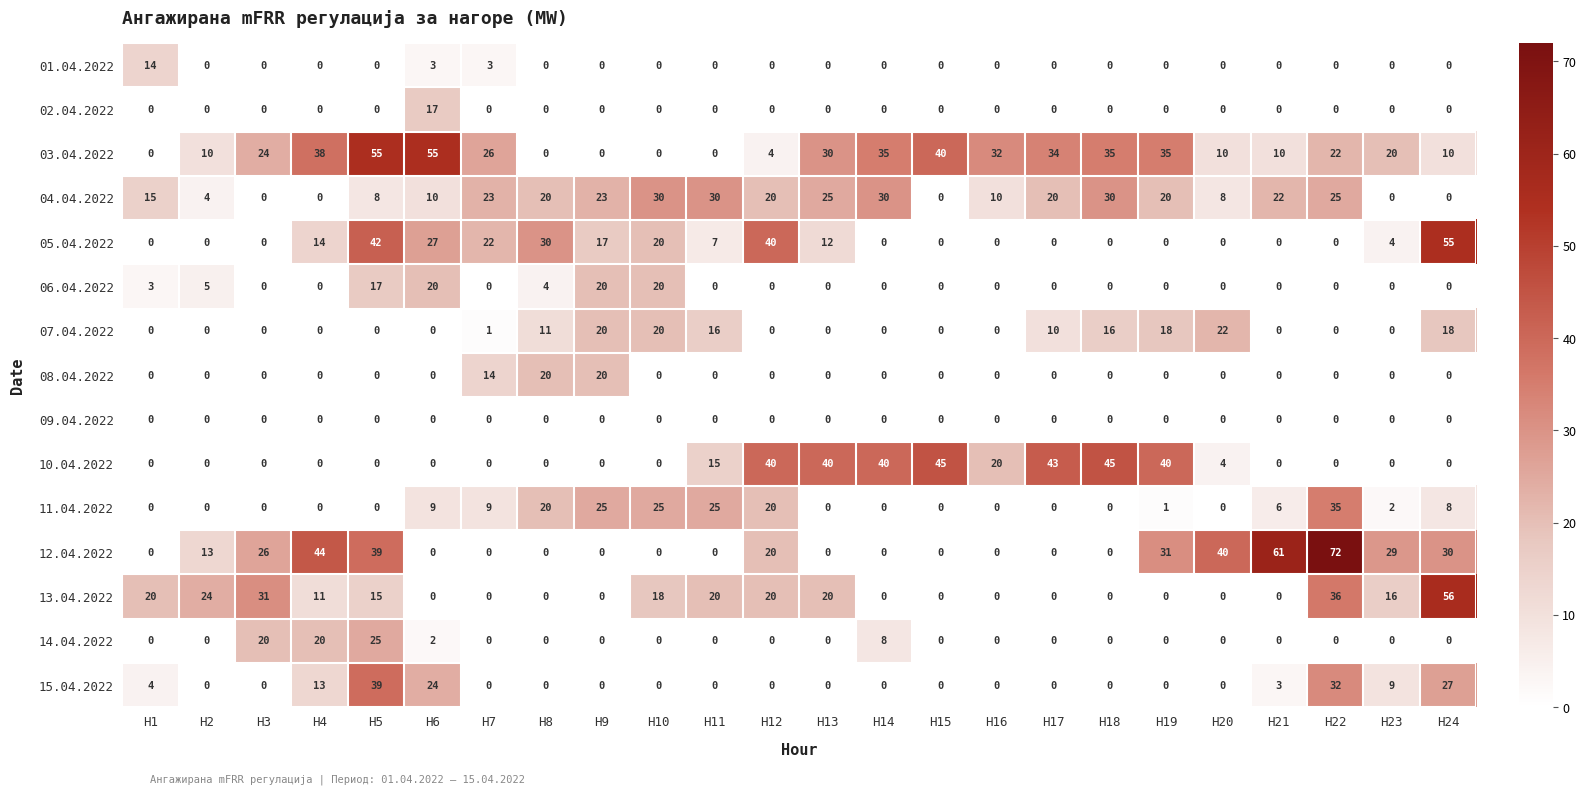

At which category is the sum across all series the highest?

H5